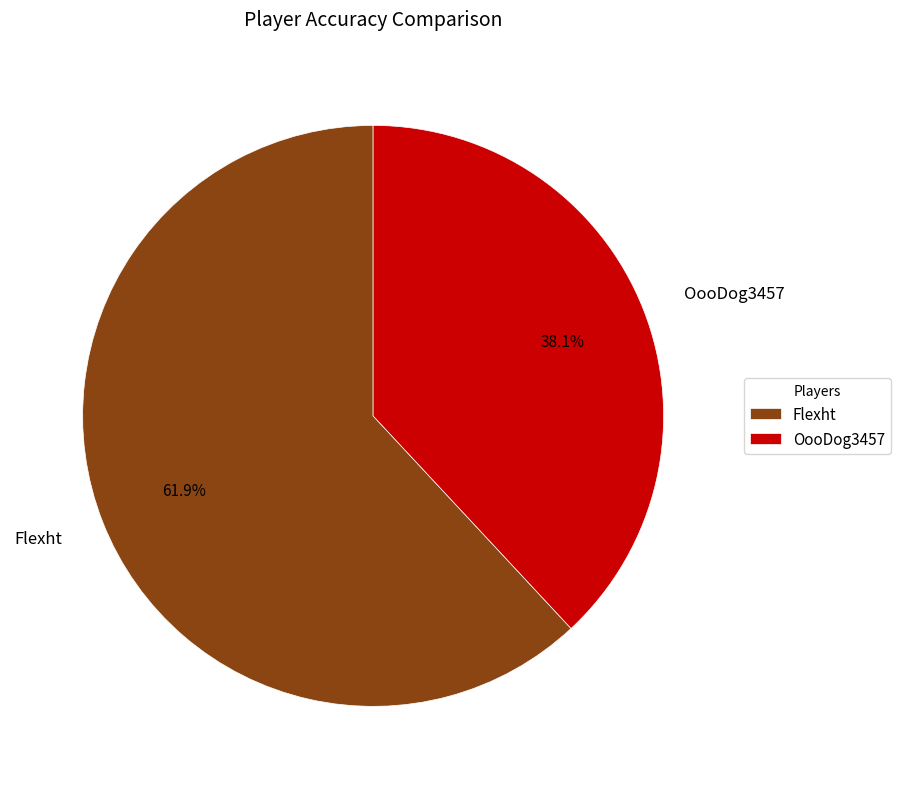

To the nearest percent, what is the difference between the Flexht and OooDog3457 slice percentages?

24%